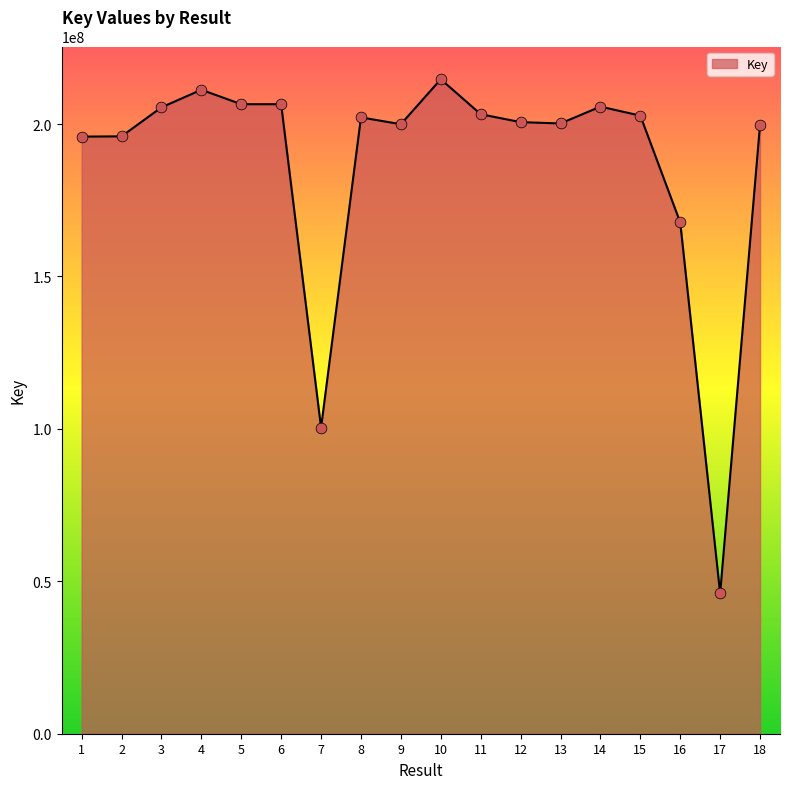

Between 6 and 4, which is larger?

4